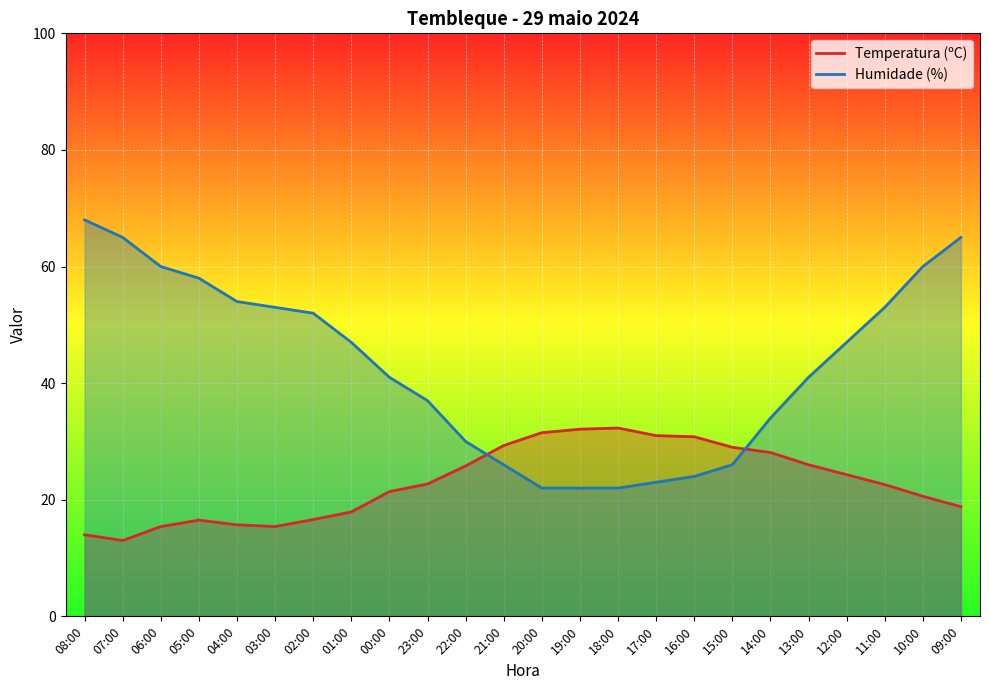

At which category does Temperatura (ºC) reach its first local valley?

07:00